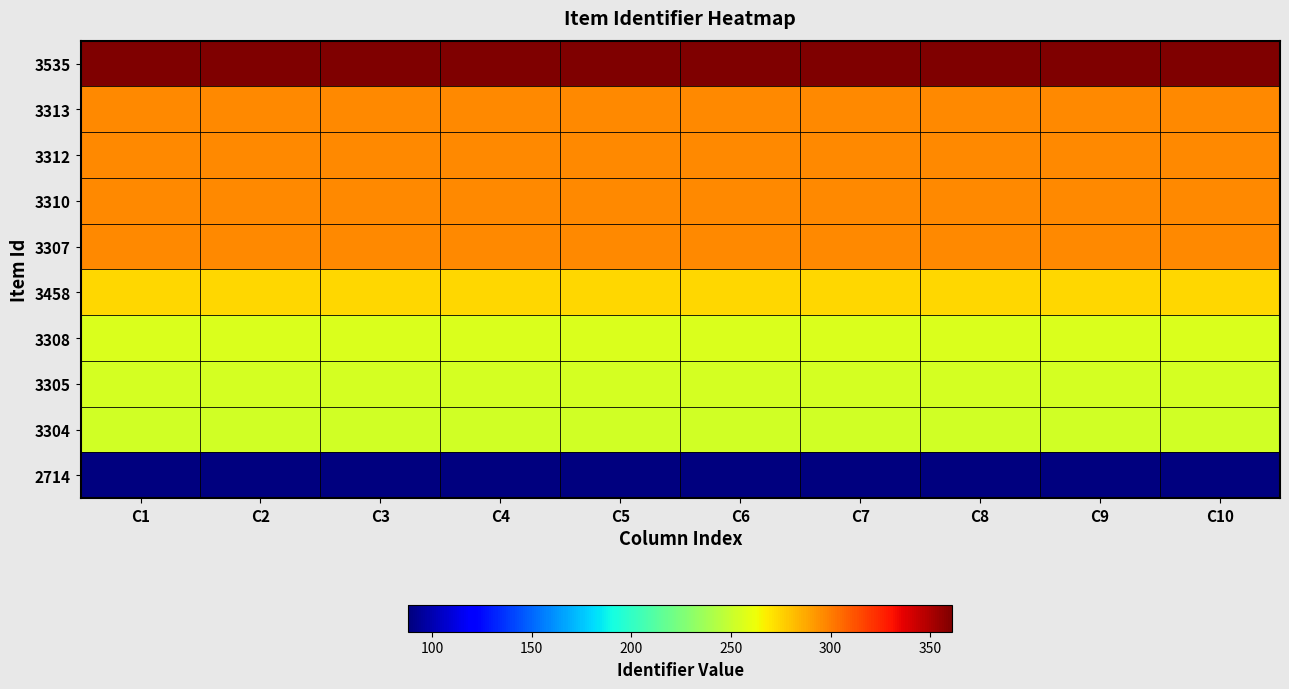

Reading left to right, transcribe all the data shown in this chart.

3535: C1=361	C2=361	C3=361	C4=361	C5=361	C6=361	C7=361	C8=361	C9=361	C10=361
3313: C1=297	C2=297	C3=297	C4=297	C5=297	C6=297	C7=297	C8=297	C9=297	C10=297
3312: C1=297	C2=297	C3=297	C4=297	C5=297	C6=297	C7=297	C8=297	C9=297	C10=297
3310: C1=297	C2=297	C3=297	C4=297	C5=297	C6=297	C7=297	C8=297	C9=297	C10=297
3307: C1=297	C2=297	C3=297	C4=297	C5=297	C6=297	C7=297	C8=297	C9=297	C10=297
3458: C1=274	C2=274	C3=274	C4=274	C5=274	C6=274	C7=274	C8=274	C9=274	C10=274
3308: C1=256	C2=256	C3=256	C4=256	C5=256	C6=256	C7=256	C8=256	C9=256	C10=256
3305: C1=254	C2=254	C3=254	C4=254	C5=254	C6=254	C7=254	C8=254	C9=254	C10=254
3304: C1=253	C2=253	C3=253	C4=253	C5=253	C6=253	C7=253	C8=253	C9=253	C10=253
2714: C1=88	C2=88	C3=88	C4=88	C5=88	C6=88	C7=88	C8=88	C9=88	C10=88